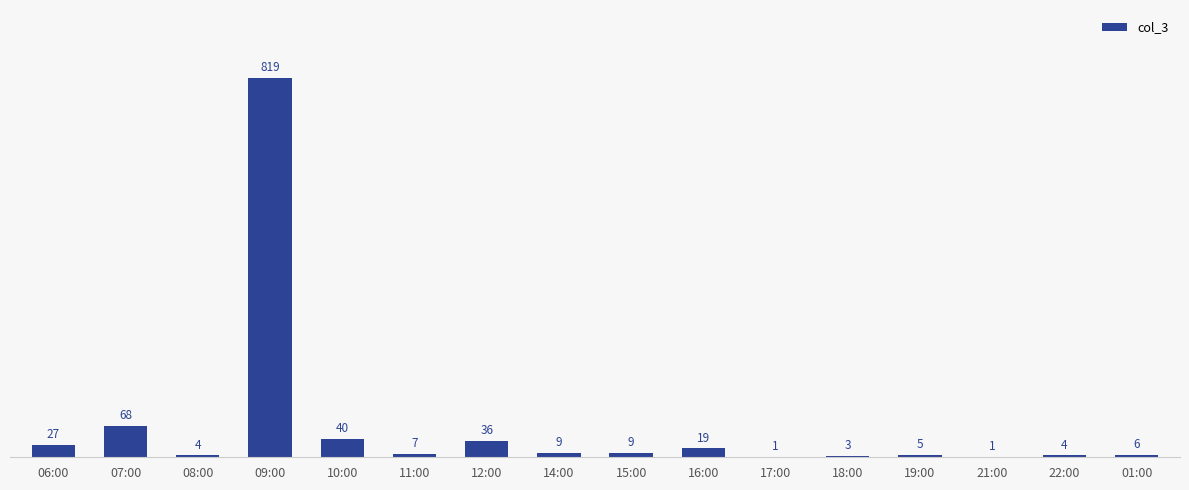

True or false: the data shows 4 at 08:00.

True